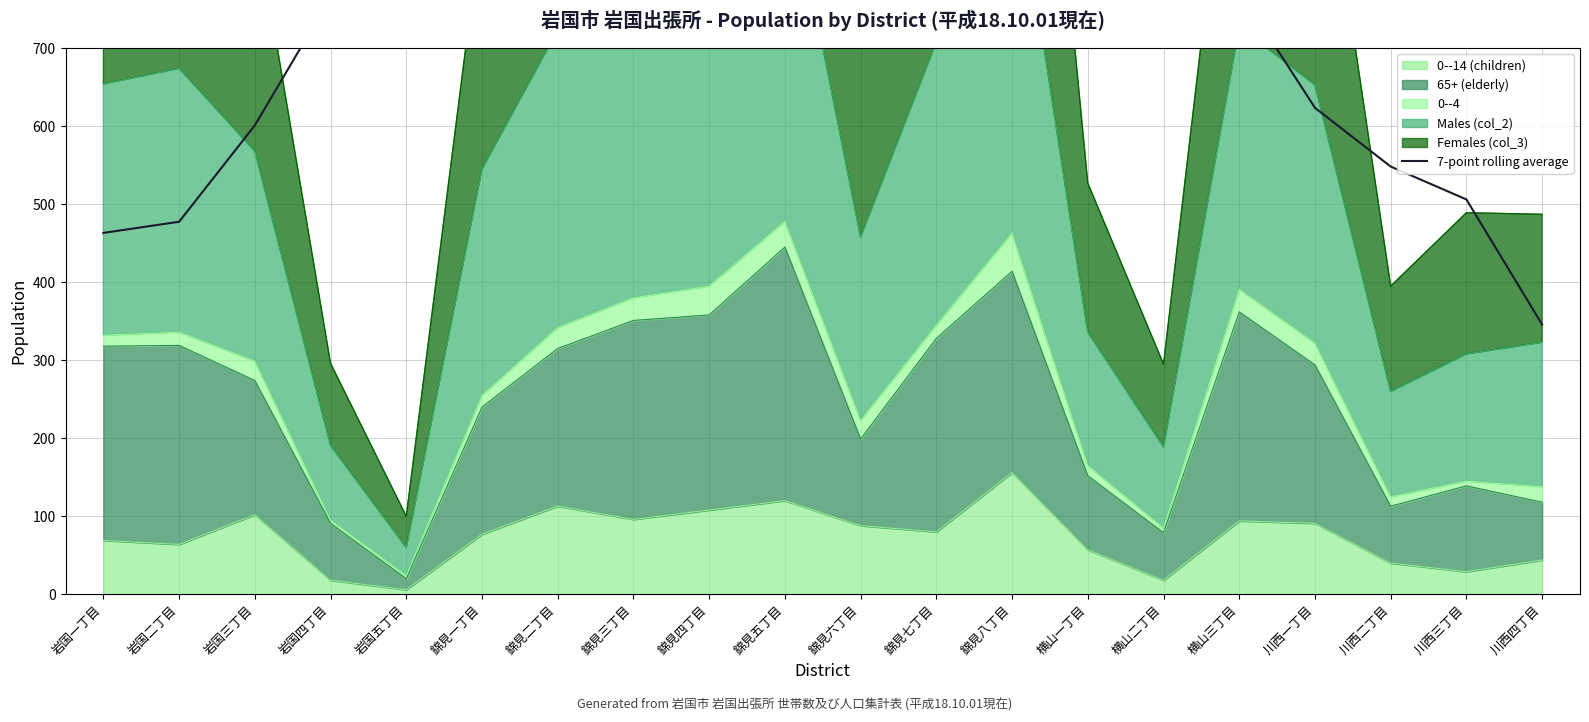

What is the label of the 7th point from the left?

錦見二丁目